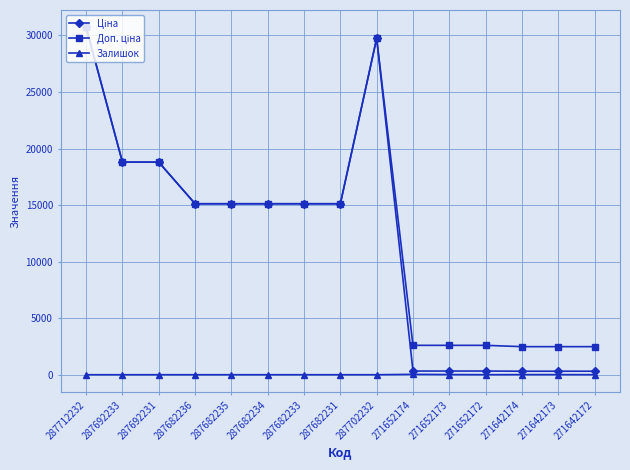

Is it true that Залишок equals 11.0 at 271642174?

True